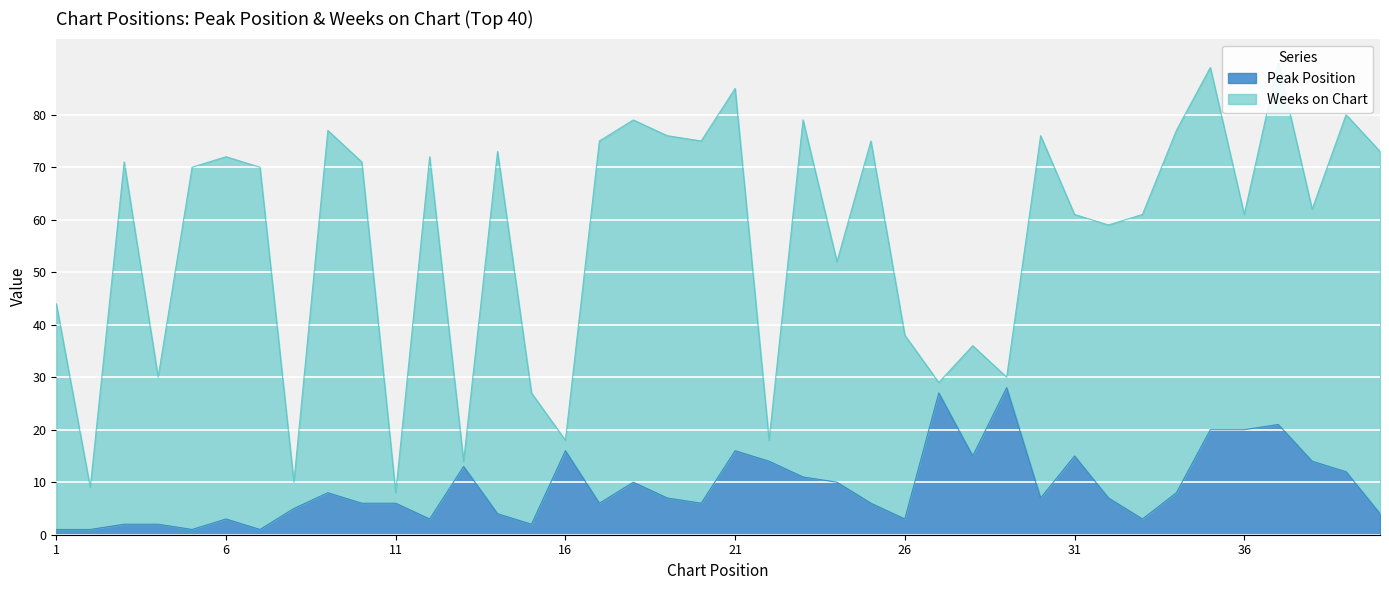

Rank the categories by value from highest to lowest.

29, 27, 37, 35, 36, 16, 21, 28, 31, 22, 38, 13, 39, 23, 18, 24, 9, 34, 19, 30, 32, 10, 11, 17, 20, 25, 8, 14, 40, 6, 12, 26, 33, 3, 4, 15, 1, 2, 5, 7